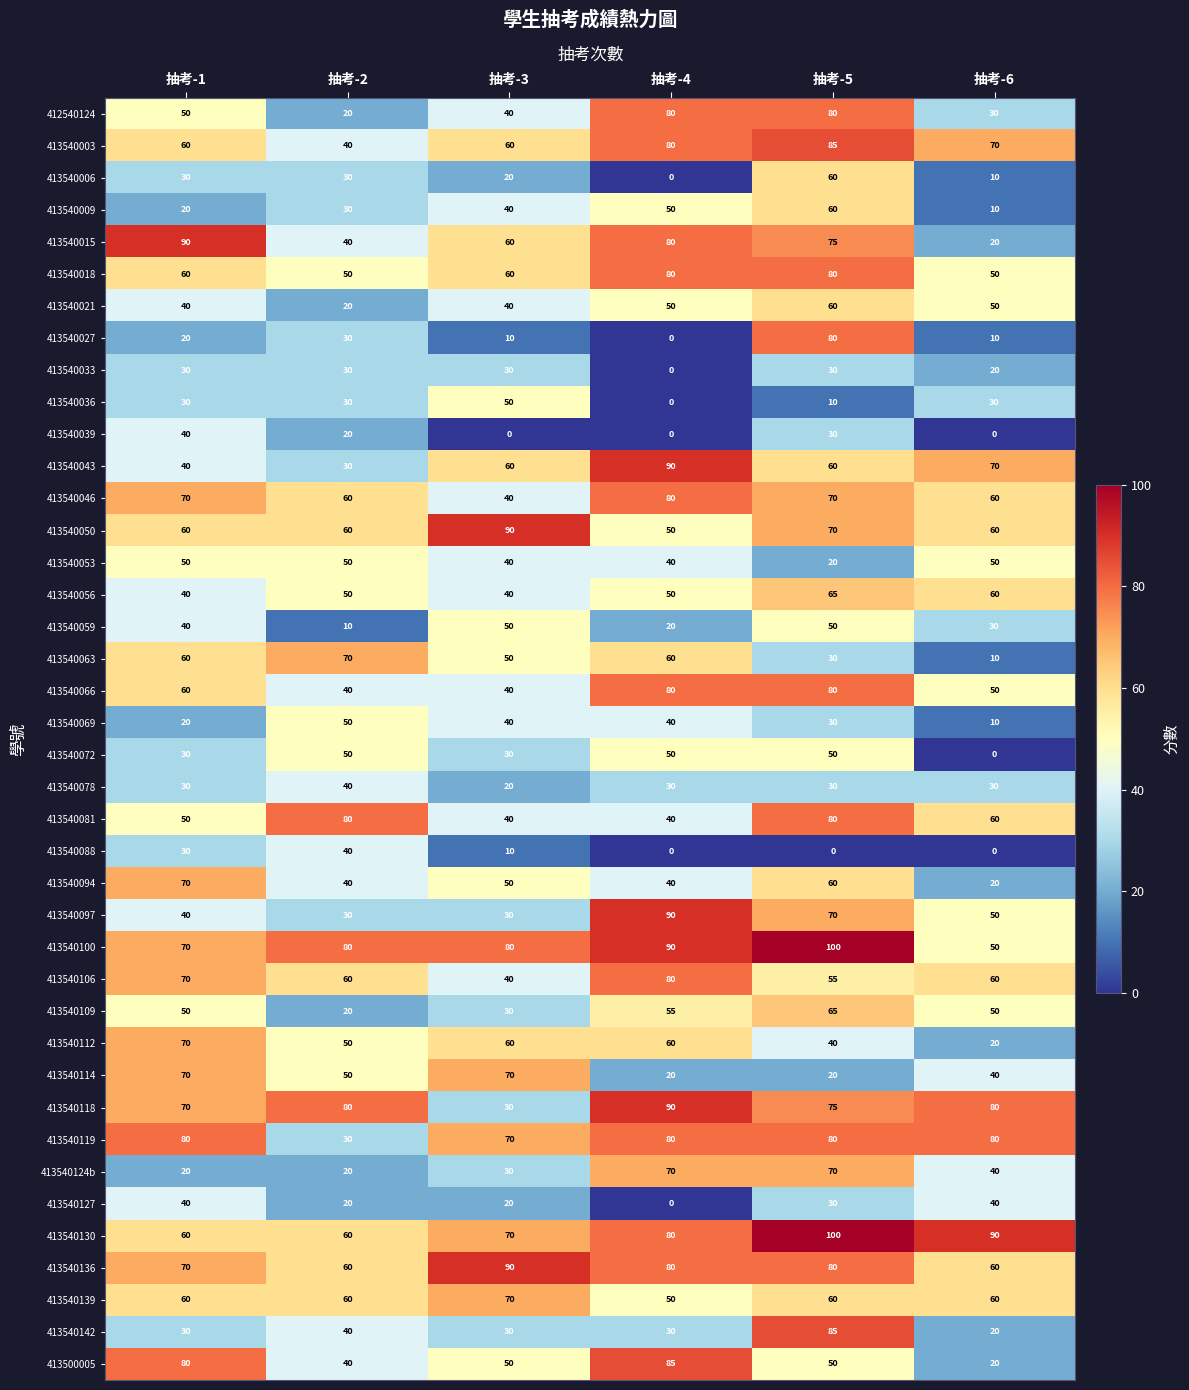

The value of 413540046 at 抽考-5 is 98. True or false?

False